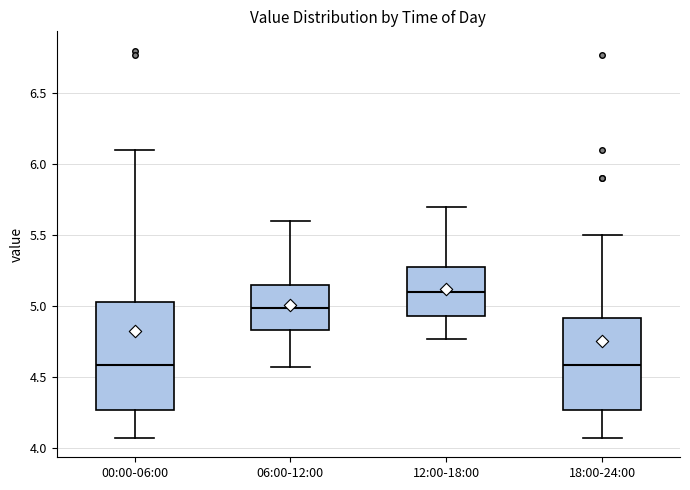

Reading left to right, read every box against the y-axis: the position of its median line, the range the box covers, and the ends of its whiskers. The values are not printed on the chart, so give them approximately, as read against the axis.

00:00-06:00: median 4.60, box 4.25 to 5.05, whiskers 4.05 to 6.10
06:00-12:00: median 5.00, box 4.85 to 5.15, whiskers 4.55 to 5.60
12:00-18:00: median 5.10, box 4.95 to 5.30, whiskers 4.75 to 5.70
18:00-24:00: median 4.60, box 4.25 to 4.90, whiskers 4.05 to 5.50